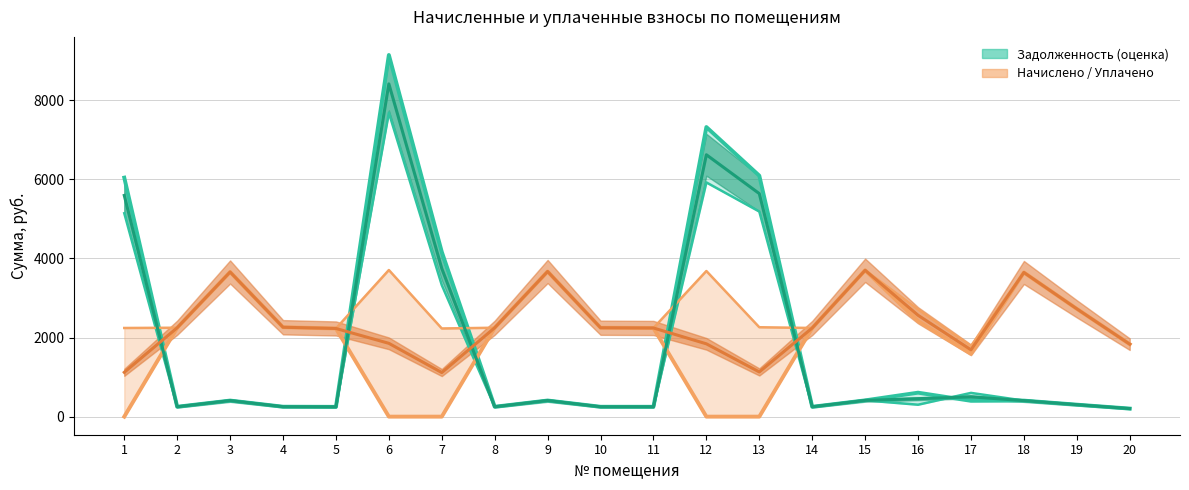

Rank the series by their maximum value, from lowest to highest.

Начислено / Уплачено, Задолженность (оценка)